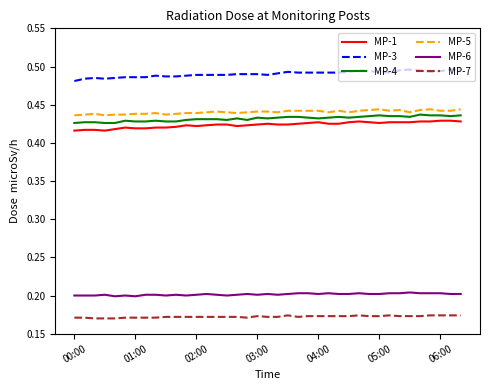

True or false: MP-6 and MP-5 intersect in this chart.

False